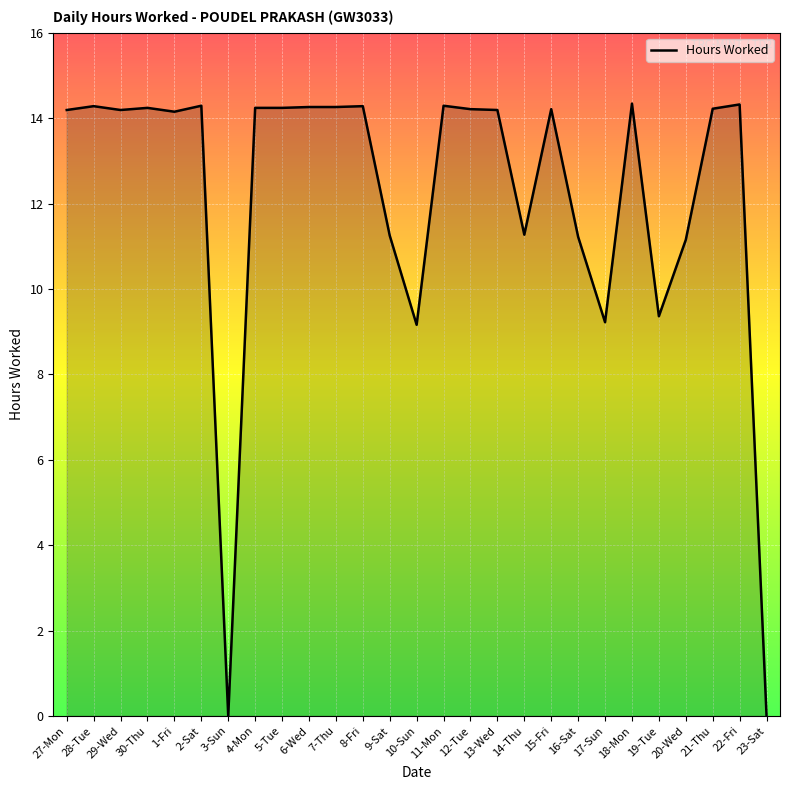

What is the sum of all values?

329.0